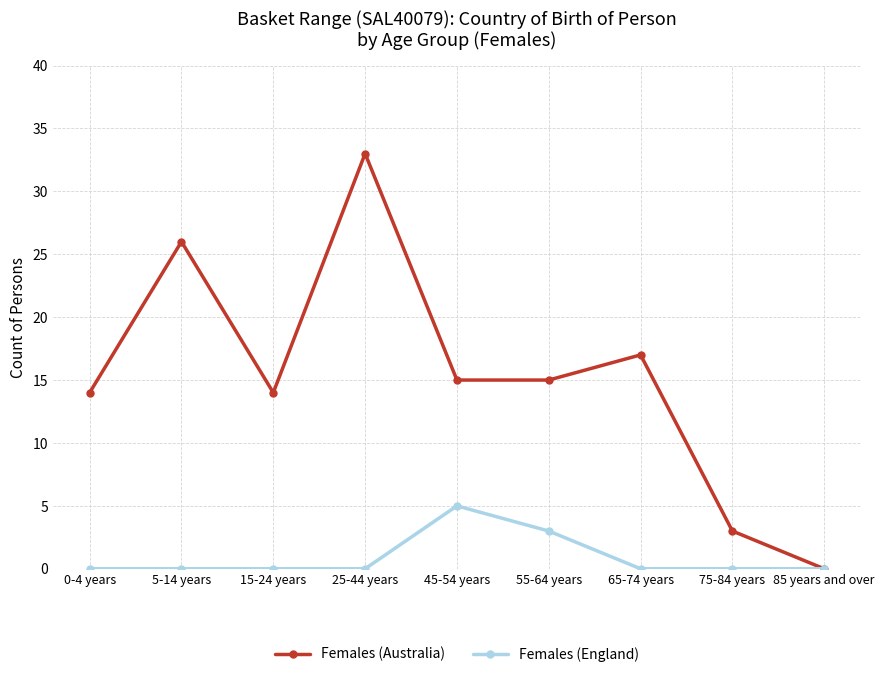

Between 5-14 years and 45-54 years, which series saw the biggest shift?

Females (Australia)